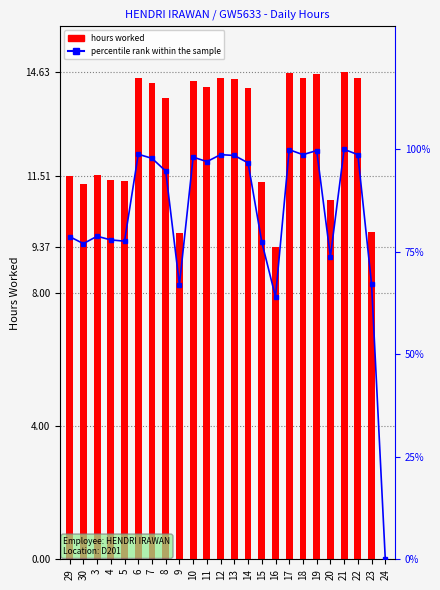

What is the sum of all percentile rank within the sample values?

2016.6